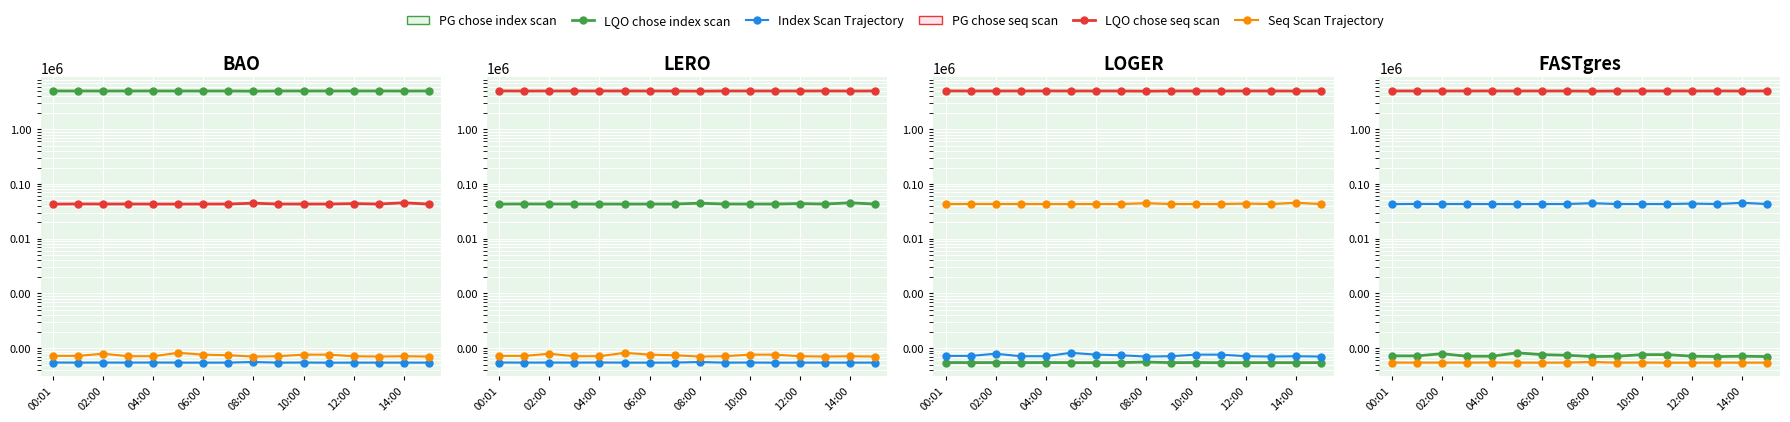

True or false: Seq Scan Trajectory has a value of 21.0 at 14:00.

False